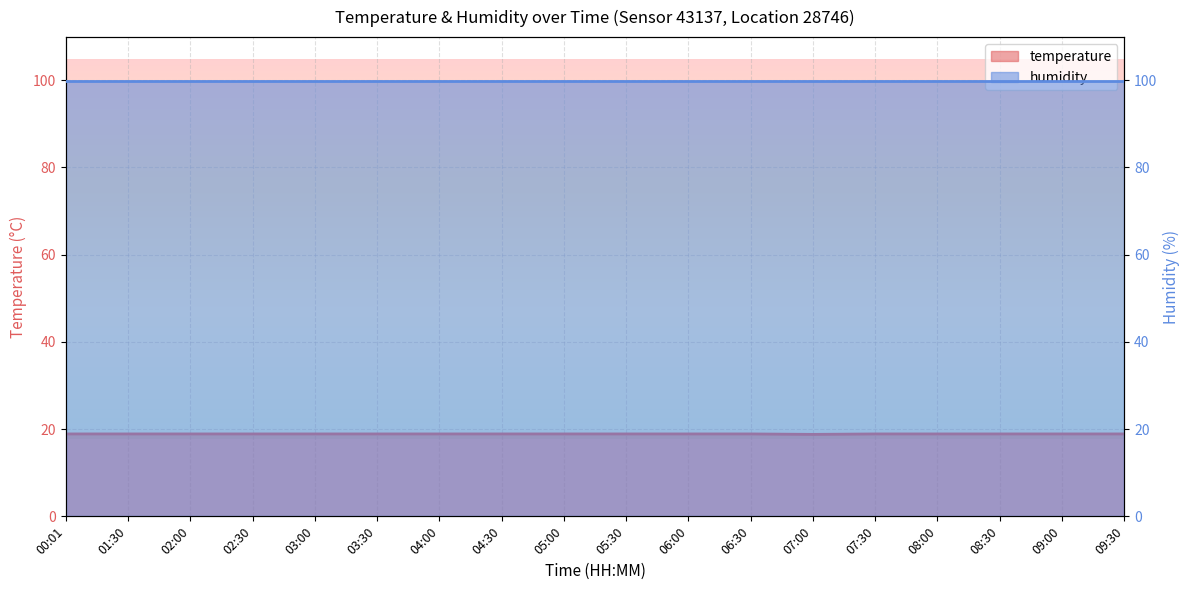

The chart shows a value of 18.9 at 09:30. True or false?

True